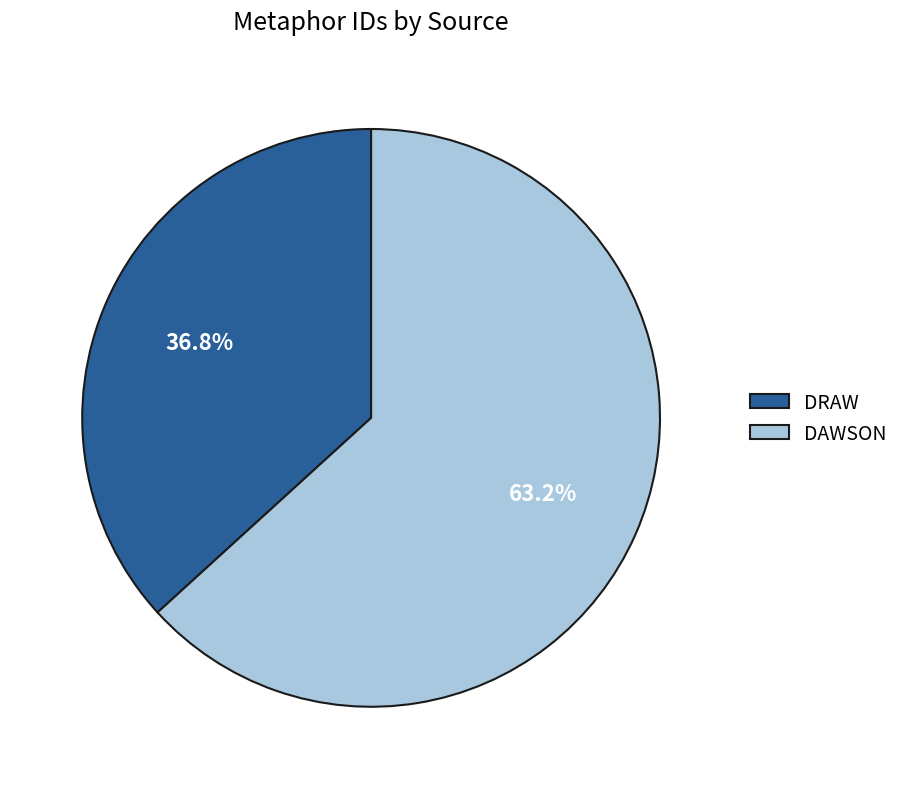

To the nearest percent, what is the combined percentage of DAWSON and DRAW?

100%